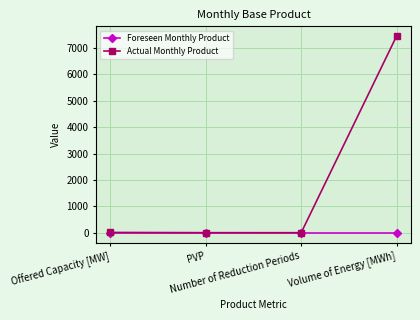

How many values in the Actual Monthly Product series are below 10?

2